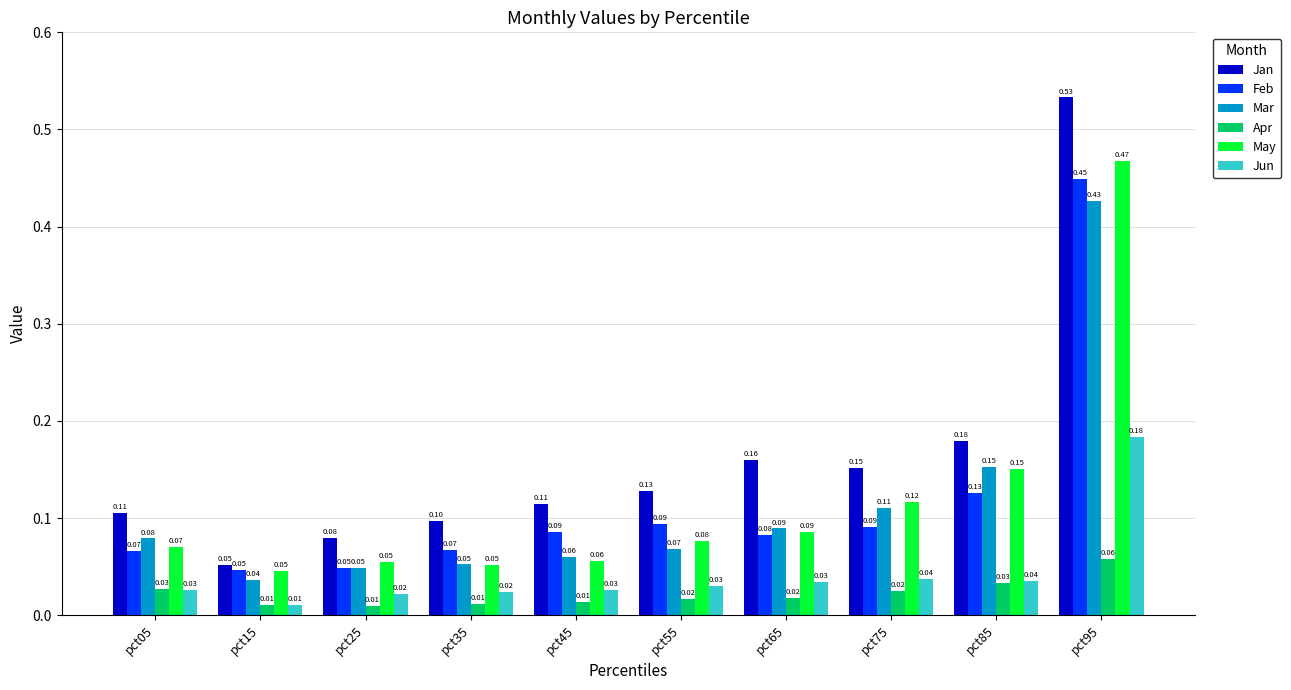

Does the chart contain stacked bars?

No